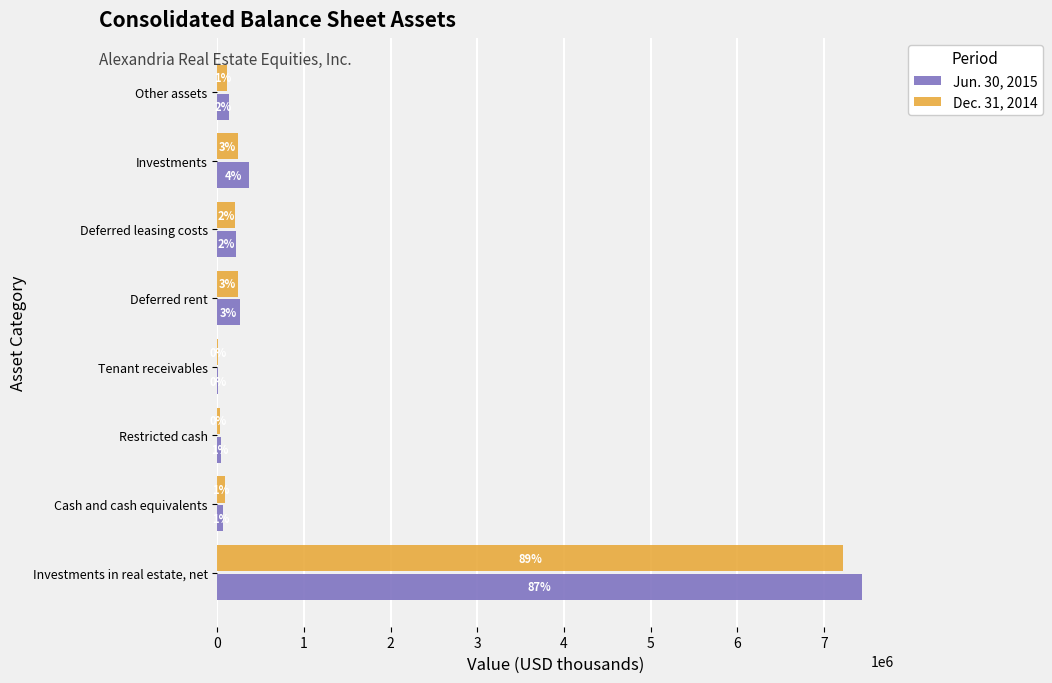

What is the value of the Jun. 30, 2015 bar at the 5th from the left?

257427